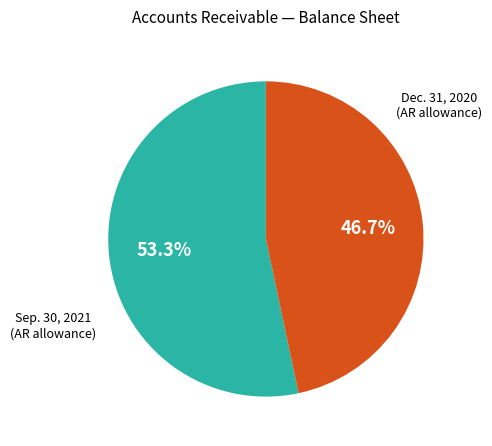

Is there a majority slice in this chart?

Yes